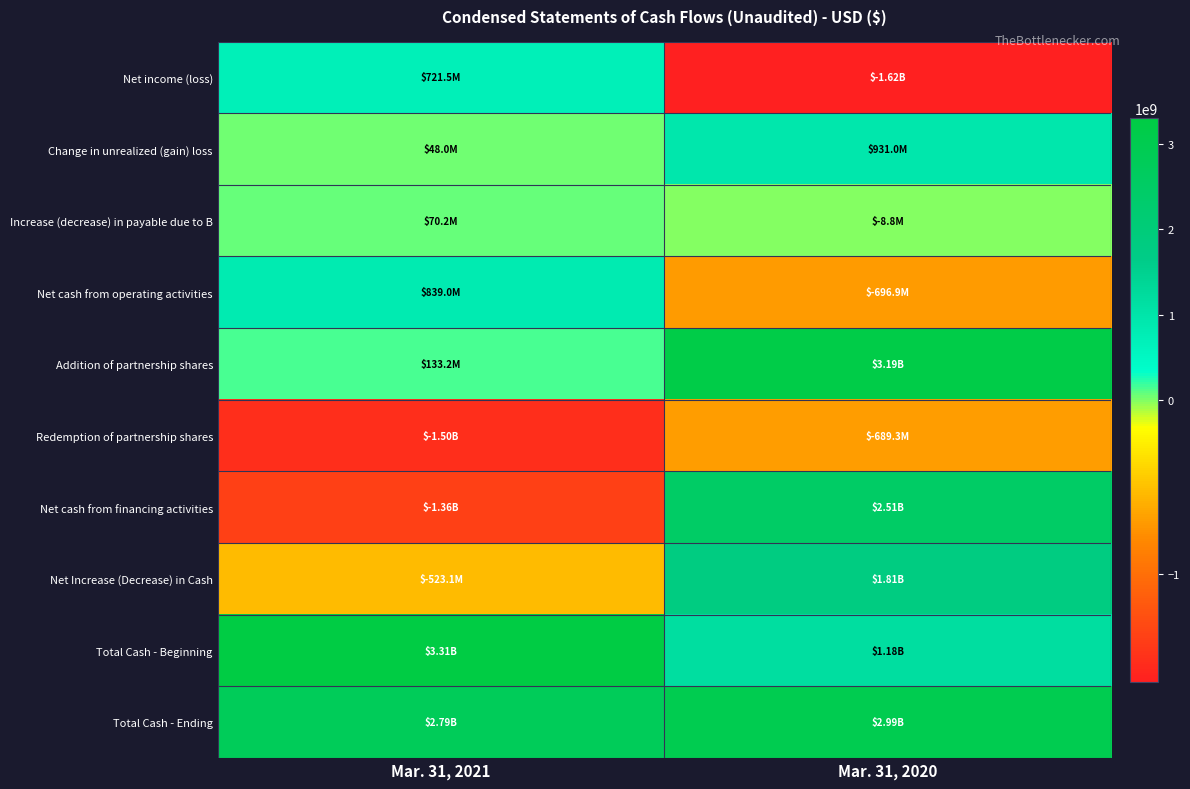

How many distinct data groups are displayed?

10